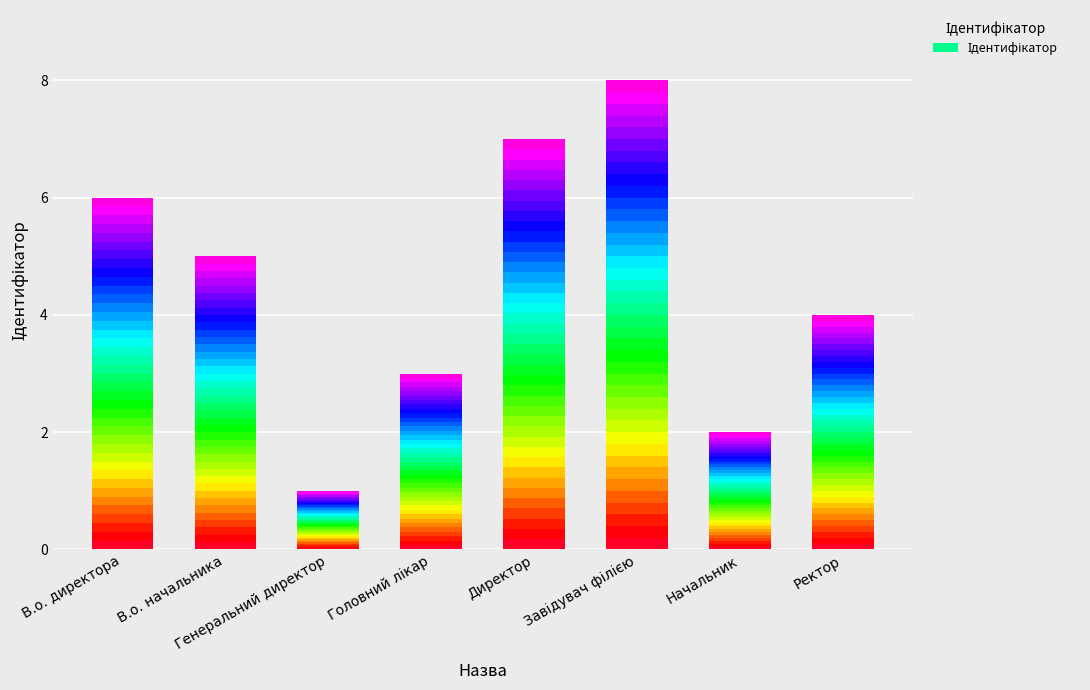

Reading left to right, extract all data points from this chart.

6	5	1	3	7	8	2	4